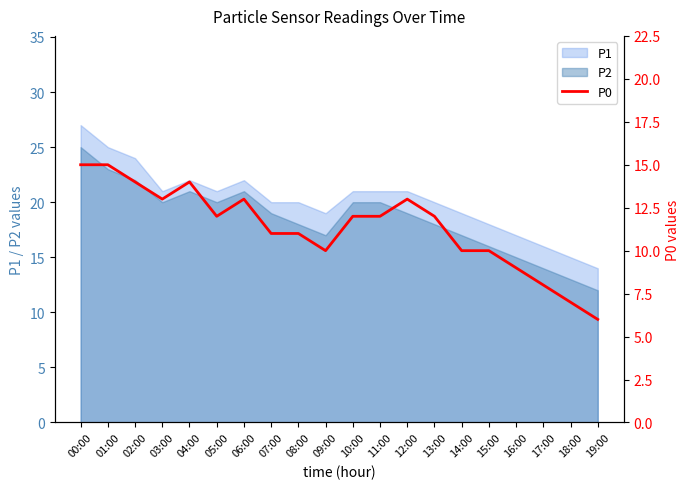

True or false: there are more than 2 points higher than both neighbors.

True